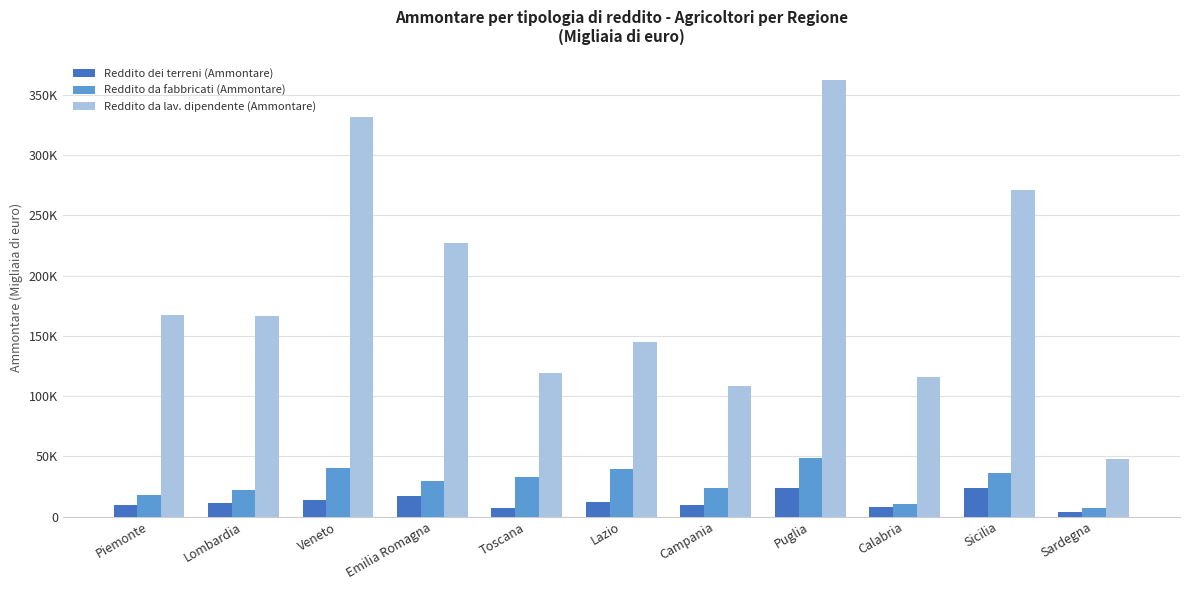

What position from the left is Sicilia?

10